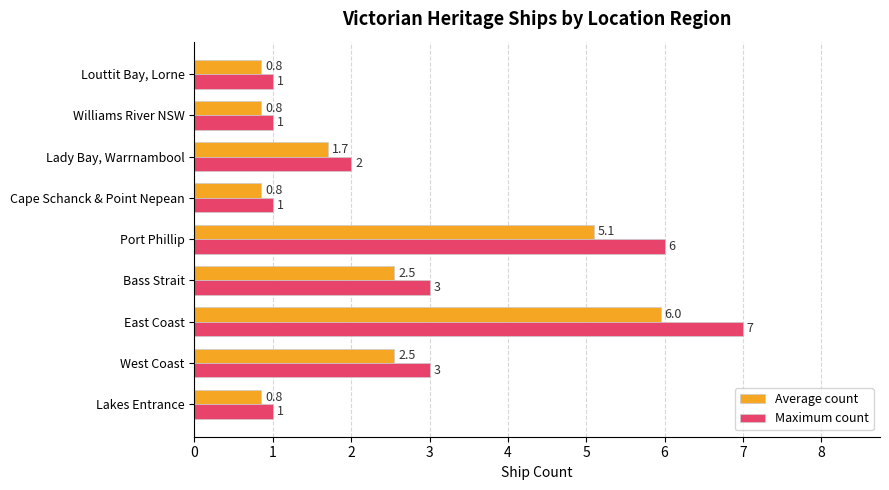

Which series has the largest total across all categories?

Maximum count